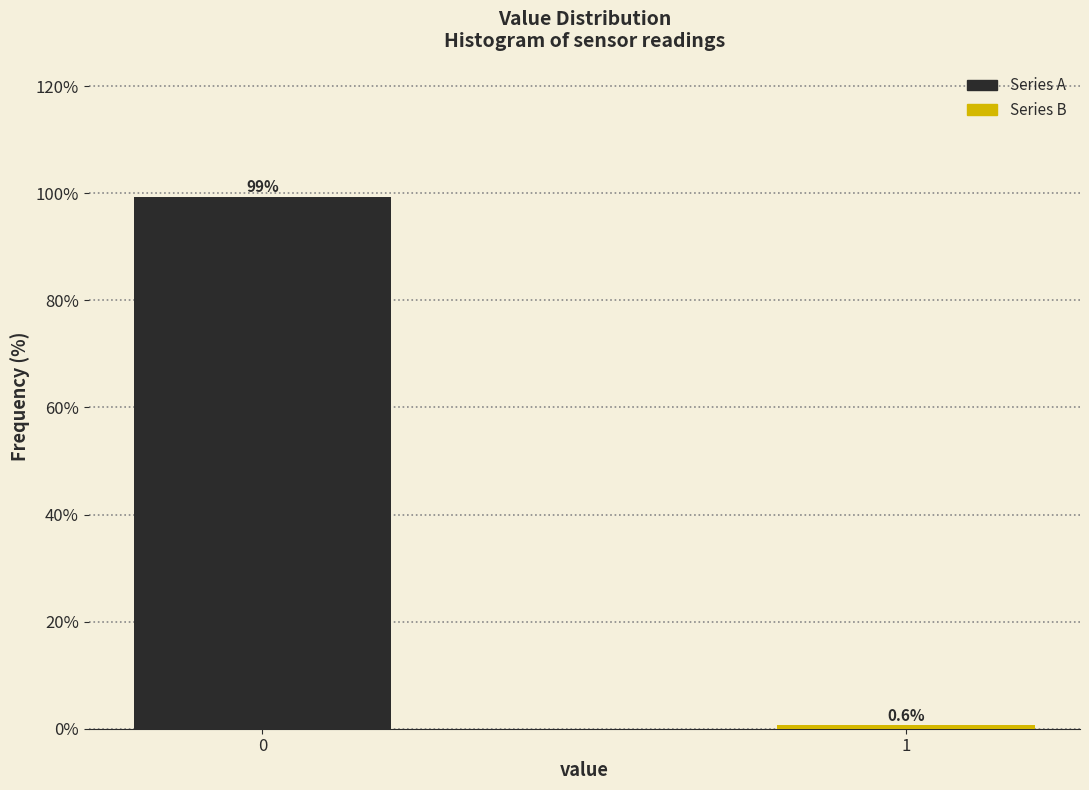

Reading left to right, transcribe all the data shown in this chart.

99.4	0.6